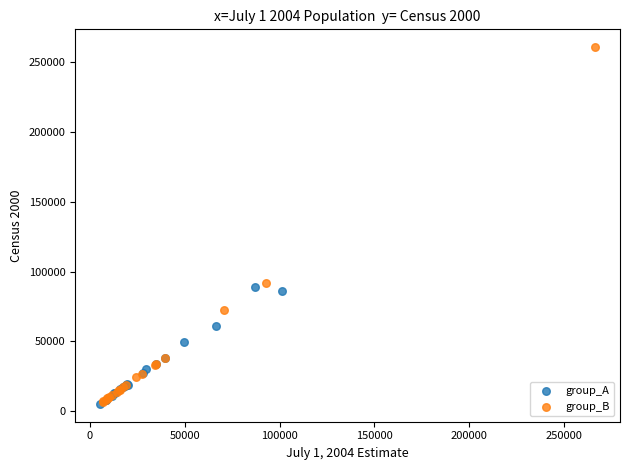

Which series contains the highest Y value?

group_B